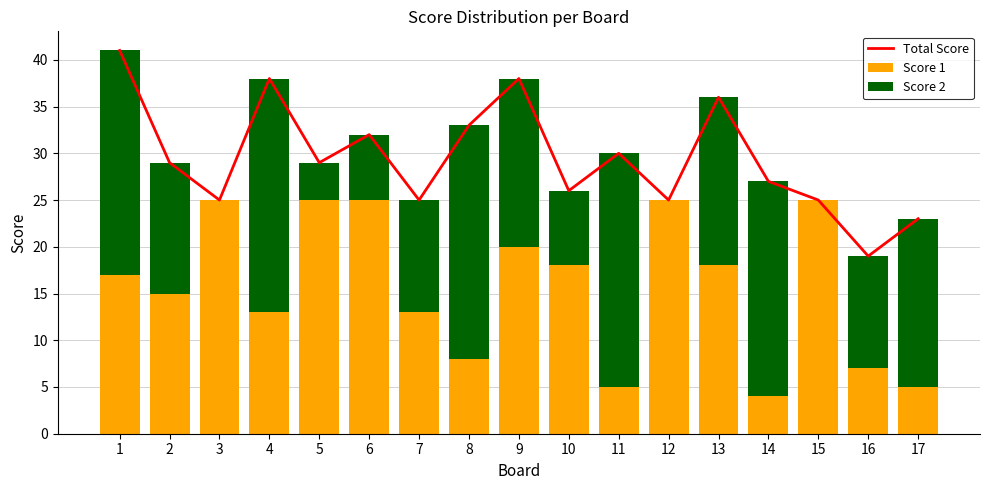

What is the value of the Total Score bar at the 12th from the left?

25